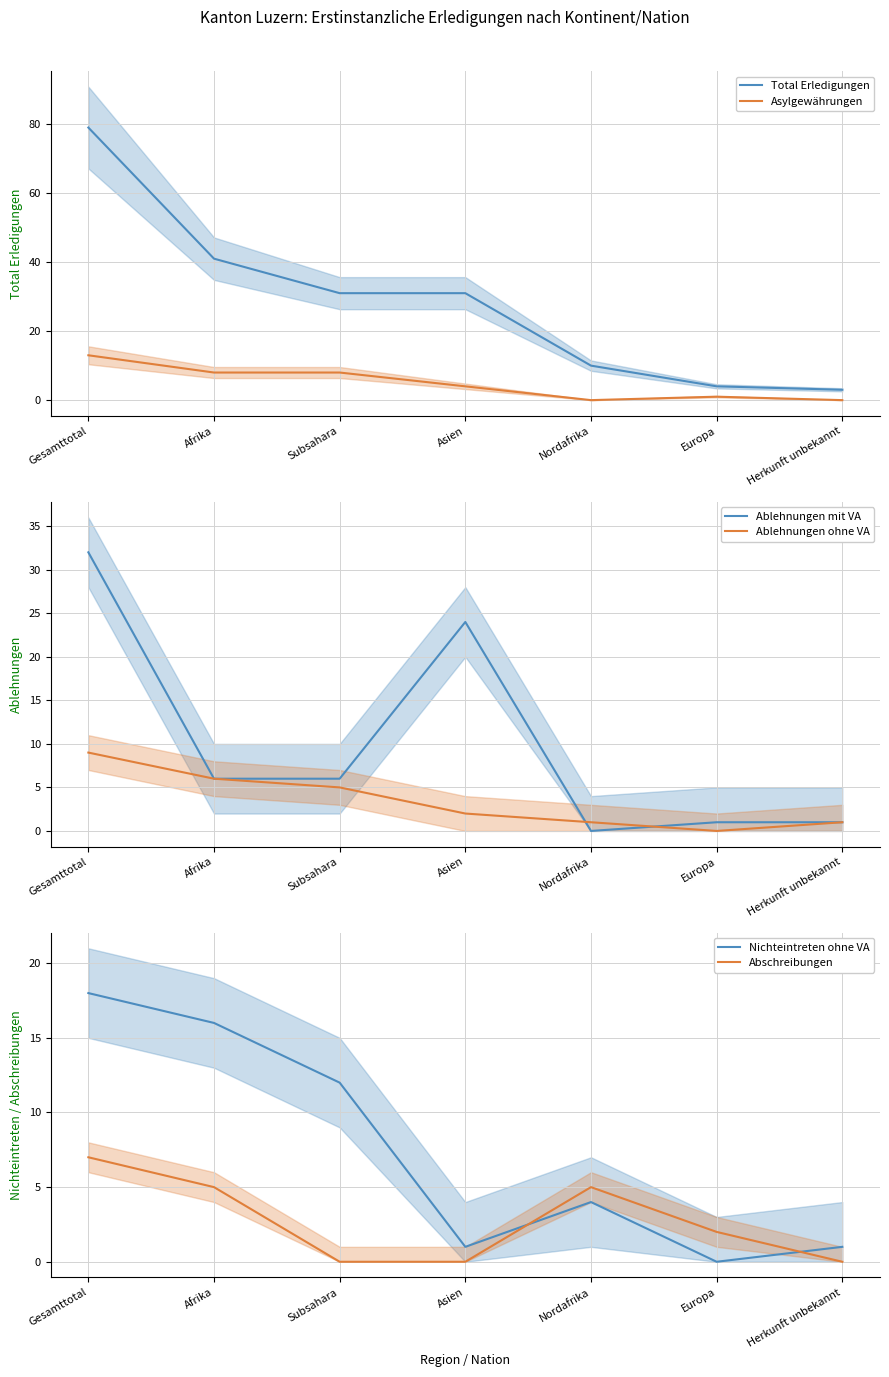

The Ablehnungen ohne VA series shows 9 at Gesamttotal. True or false?

True